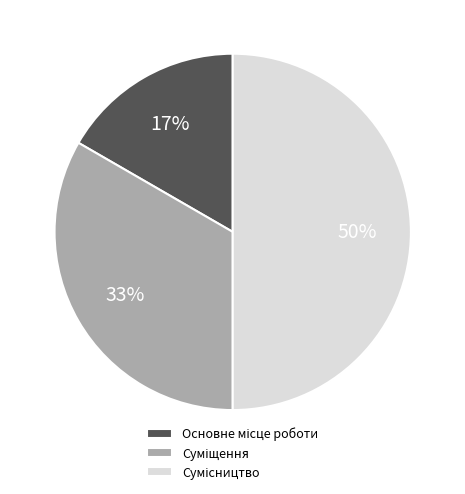

To the nearest percent, what is the difference between the largest and smallest slice percentages?

33%